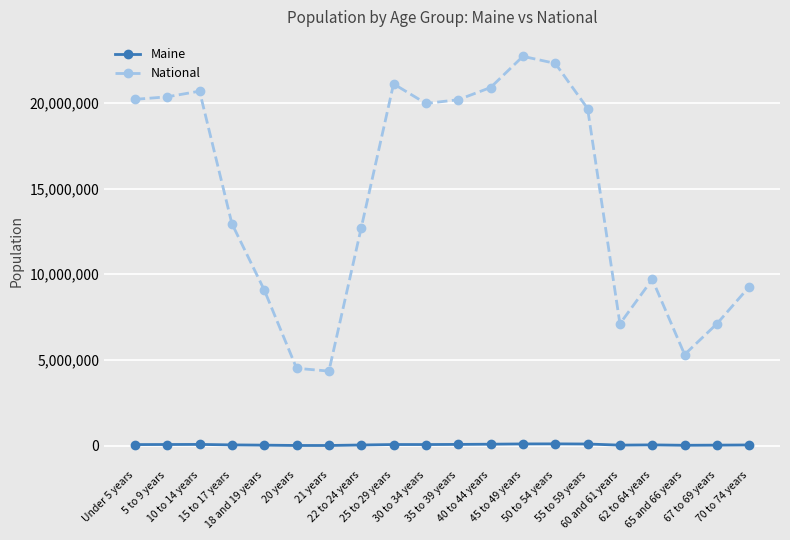

Between 62 to 64 years and 67 to 69 years, which series saw the biggest shift?

National